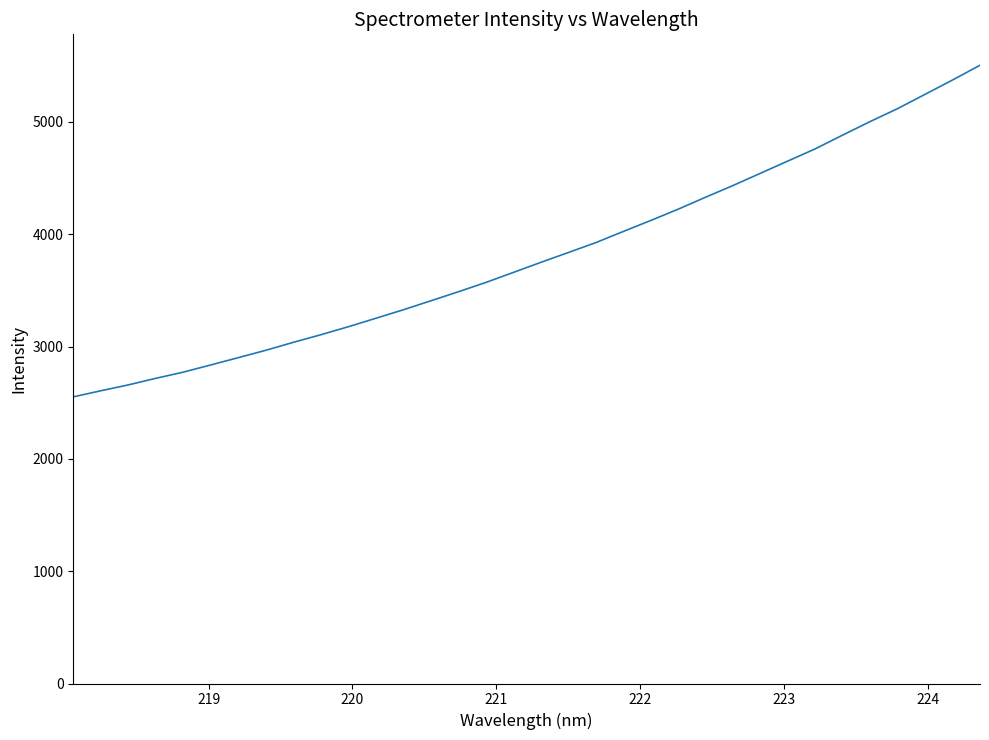

What is the difference between the maximum and minimum values?

2952.5